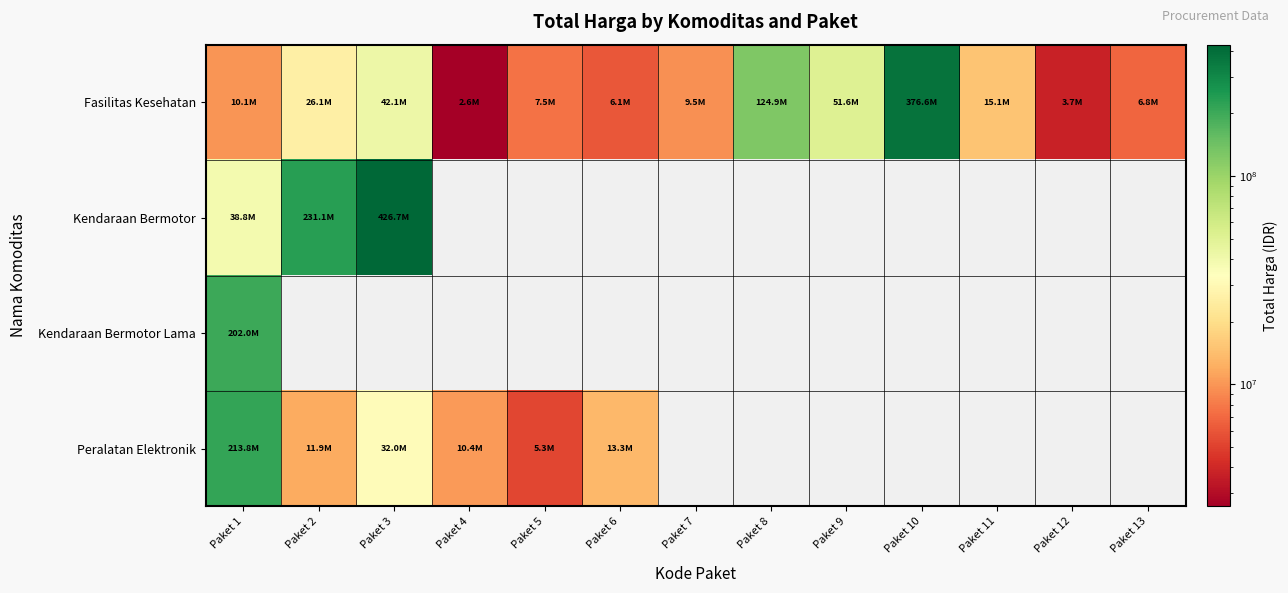

What is the difference between the maximum and minimum values in the Kendaraan Bermotor series?

387890000.0